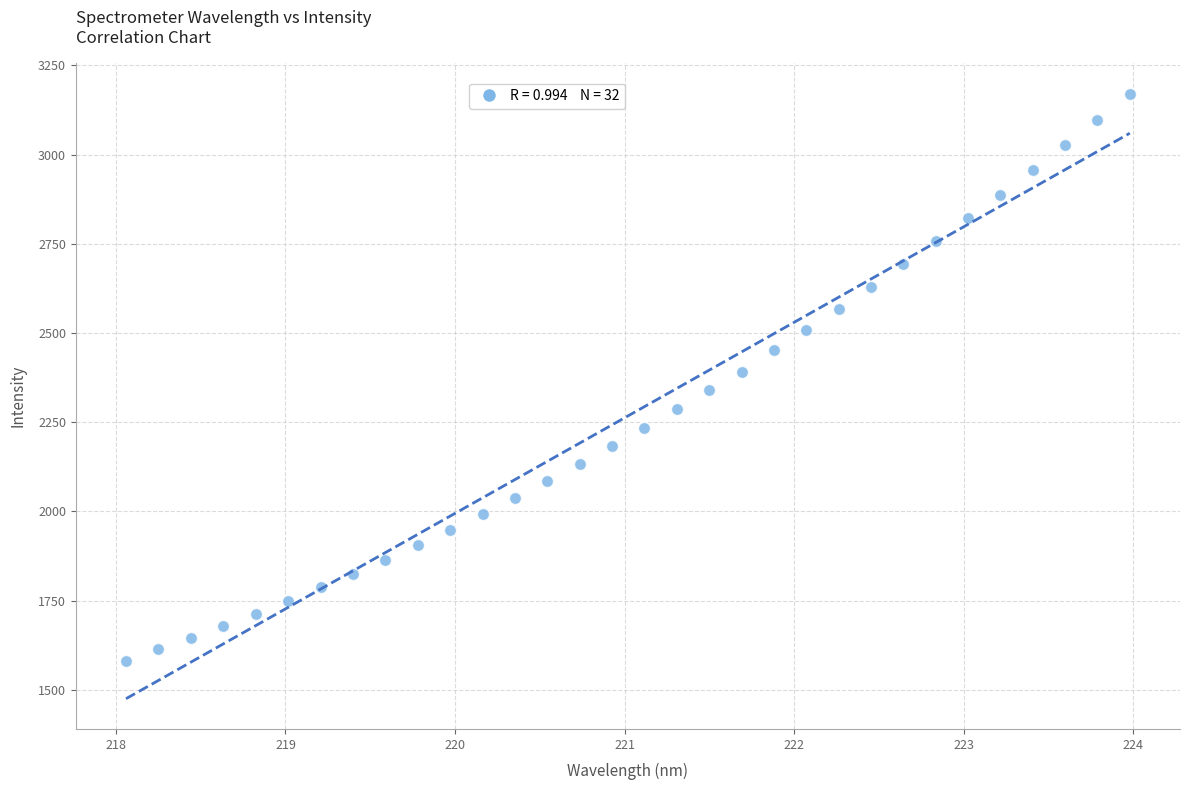

What is the range of Y values (max minus min)?

1588.2